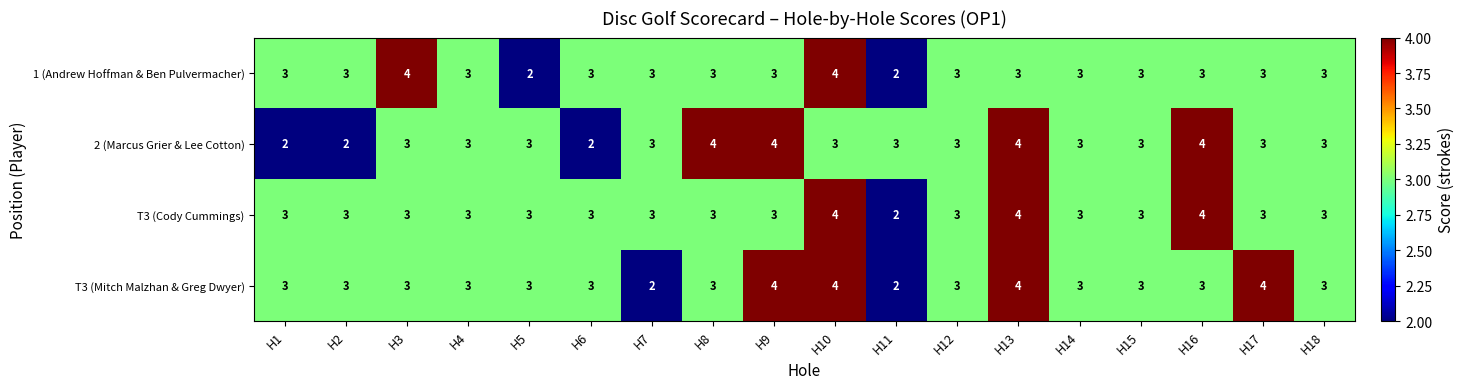

How many data points in 2 (Marcus Grier & Lee Cotton) are less than 3?

3